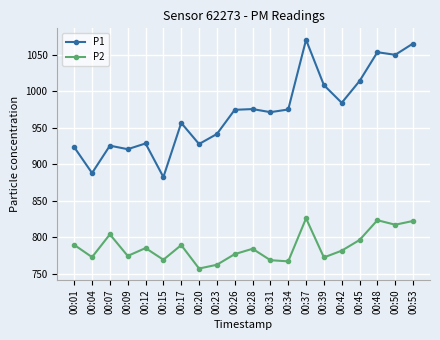

How many lines are shown in the chart?

2